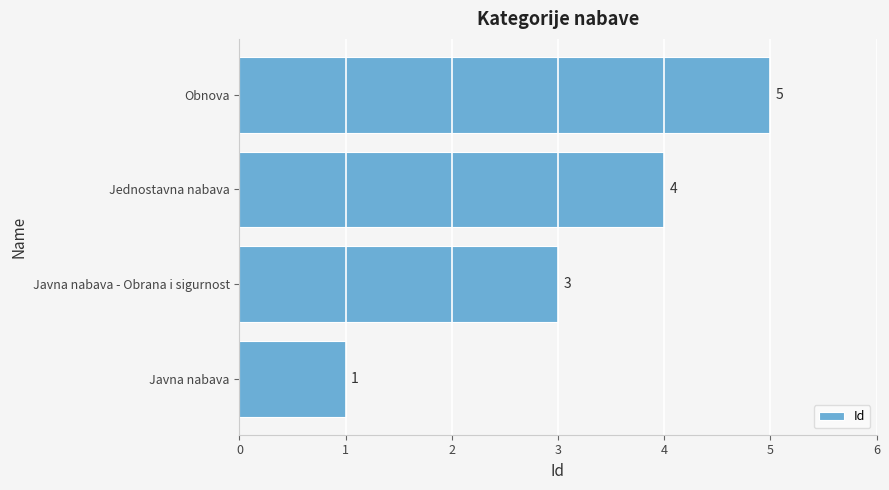

Reading bottom to top, transcribe all the data shown in this chart.

Javna nabava=1	Javna nabava - Obrana i sigurnost=3	Jednostavna nabava=4	Obnova=5